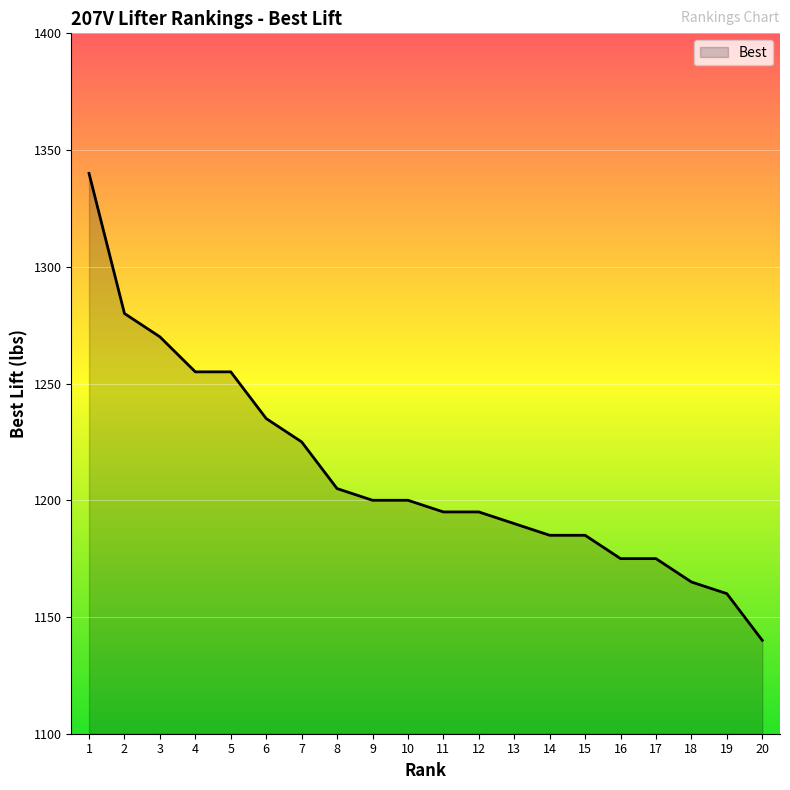

What is the maximum value shown in the chart?

1340